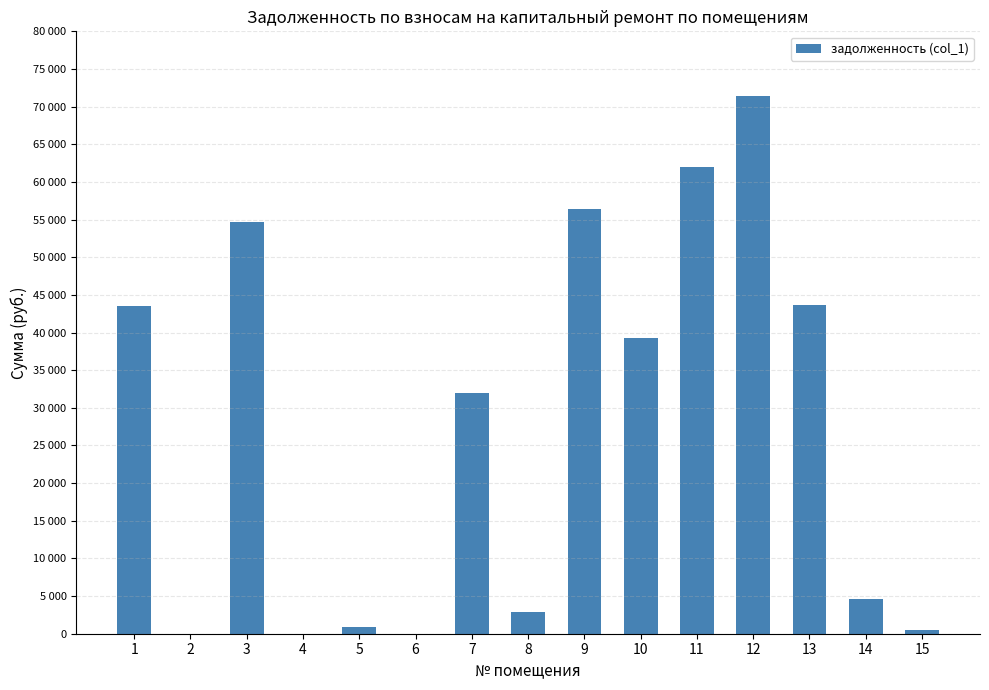

Are the bars horizontal?

No